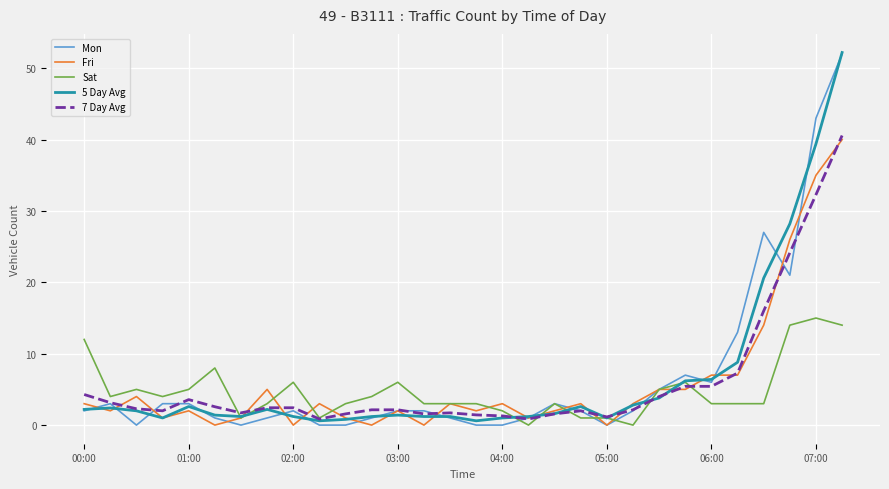

What is the greatest value displayed?

52.2